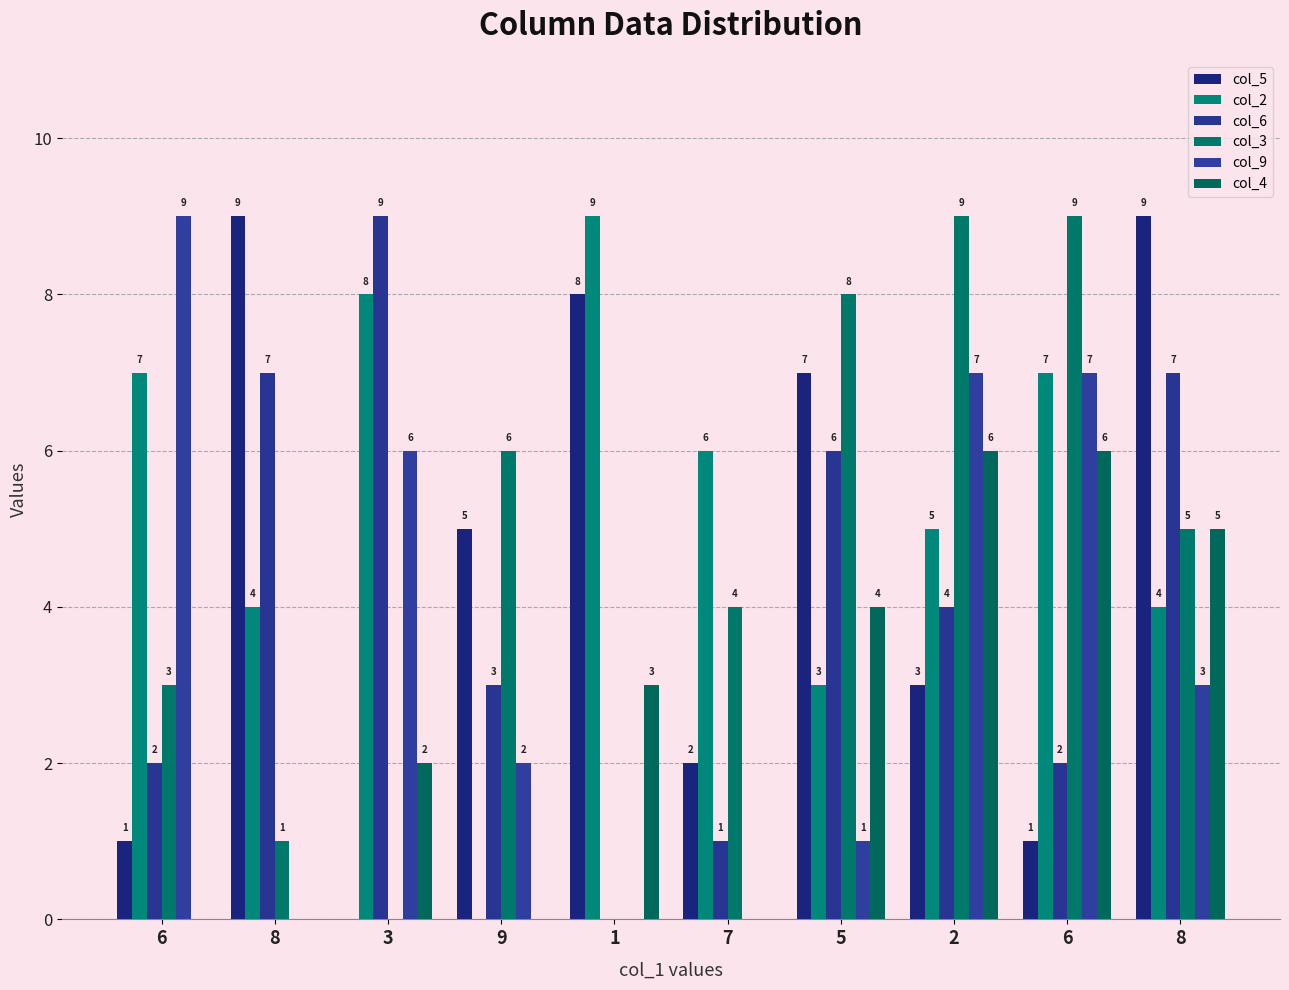

What is the label of the 5th bar from the right?

7